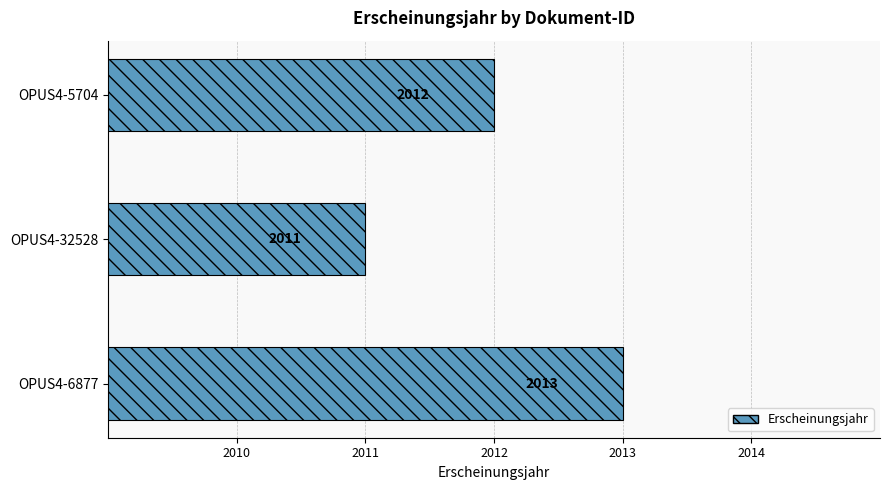

What is the smallest value displayed?

2011